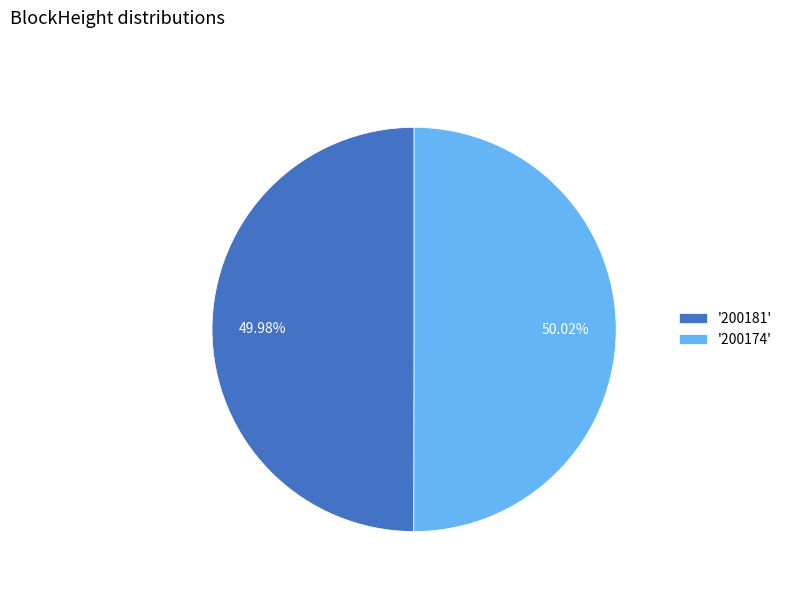

How many segments does this pie chart have?

2